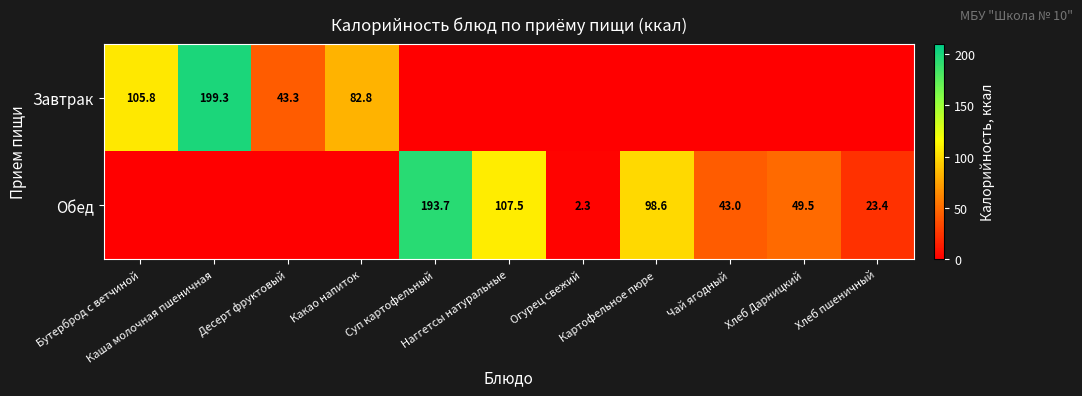

The value of Обед at Огурец свежий is 4.0. True or false?

False